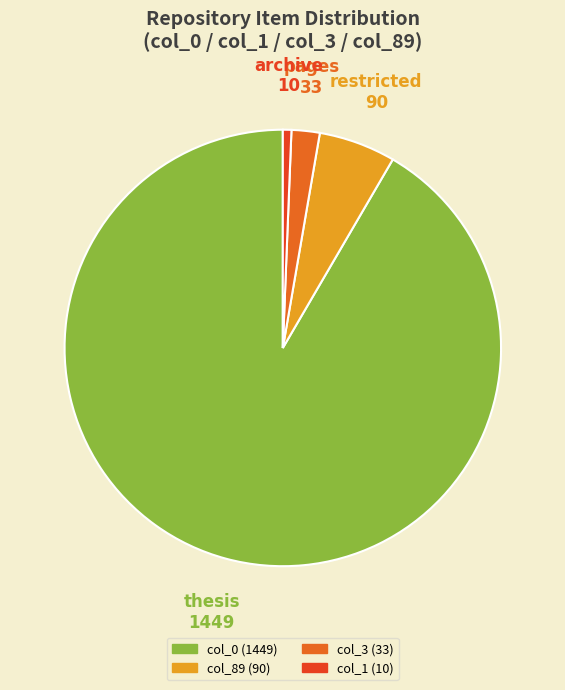

How many slices are in this pie chart?

4